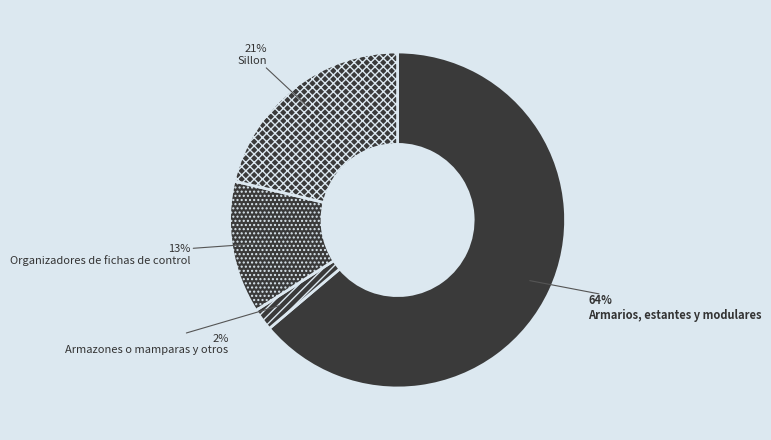

How many segments does this pie chart have?

4